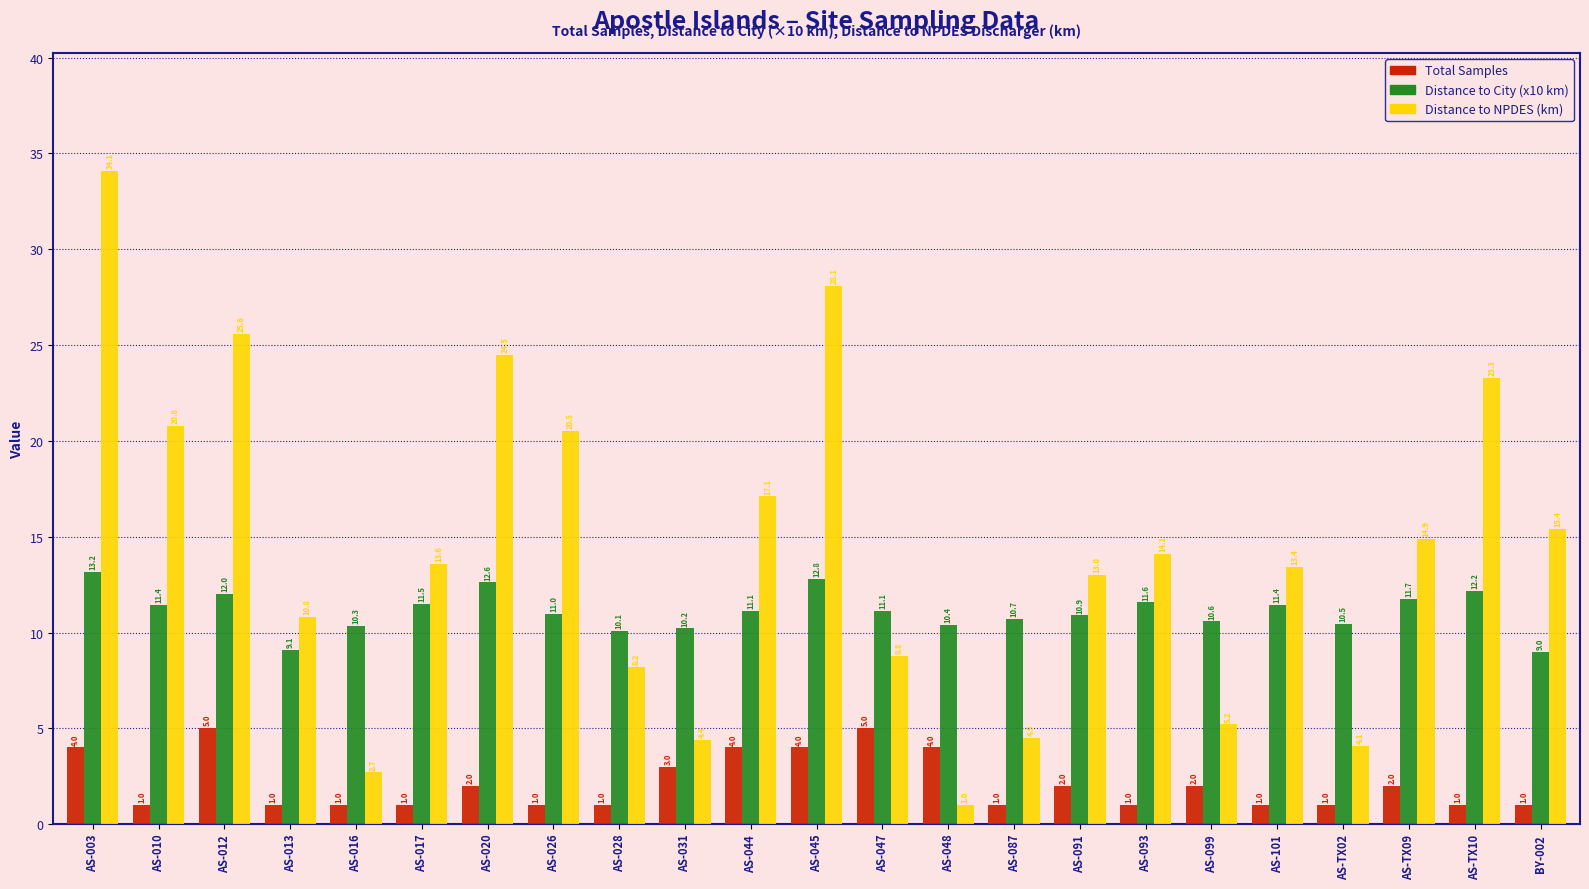

What is the value of the Total Samples bar at the 18th from the left?

2.0